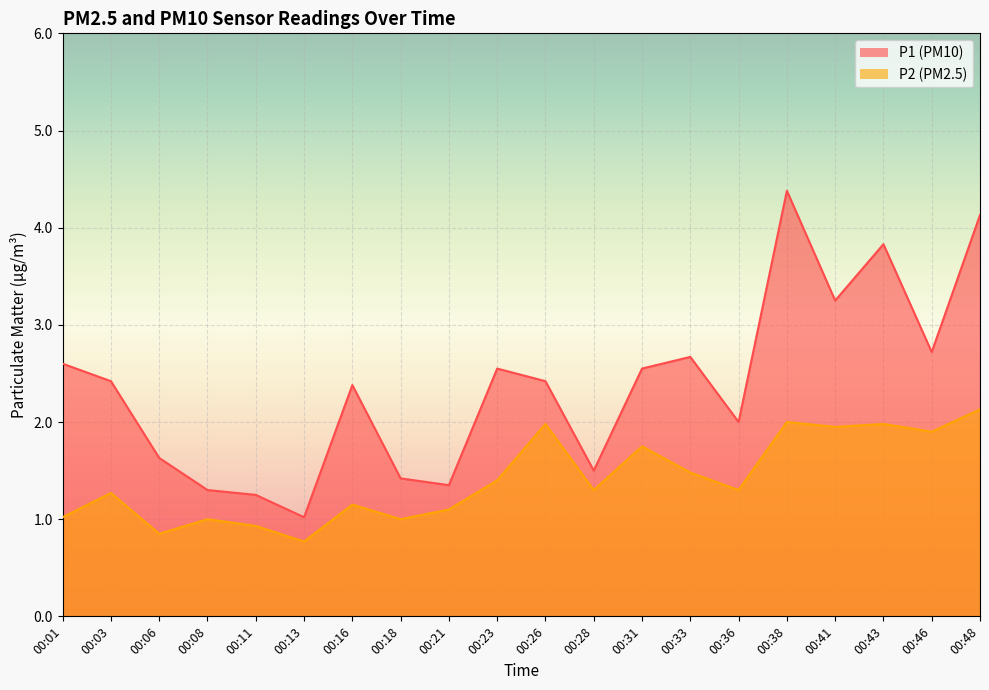

At which label is P1 closest to 2?

00:36